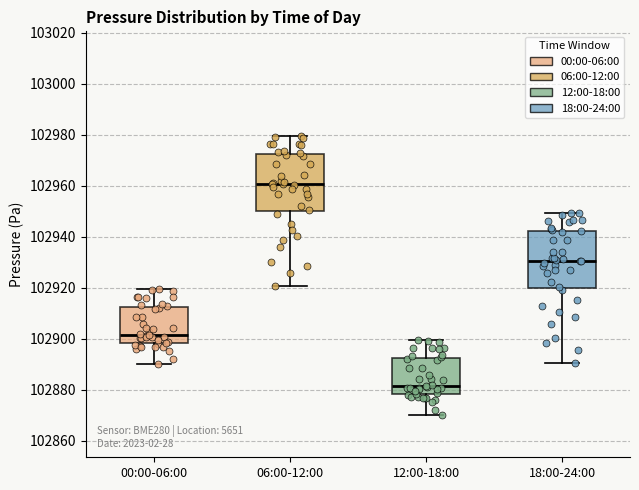

Which box has the lowest median line?

12:00-18:00